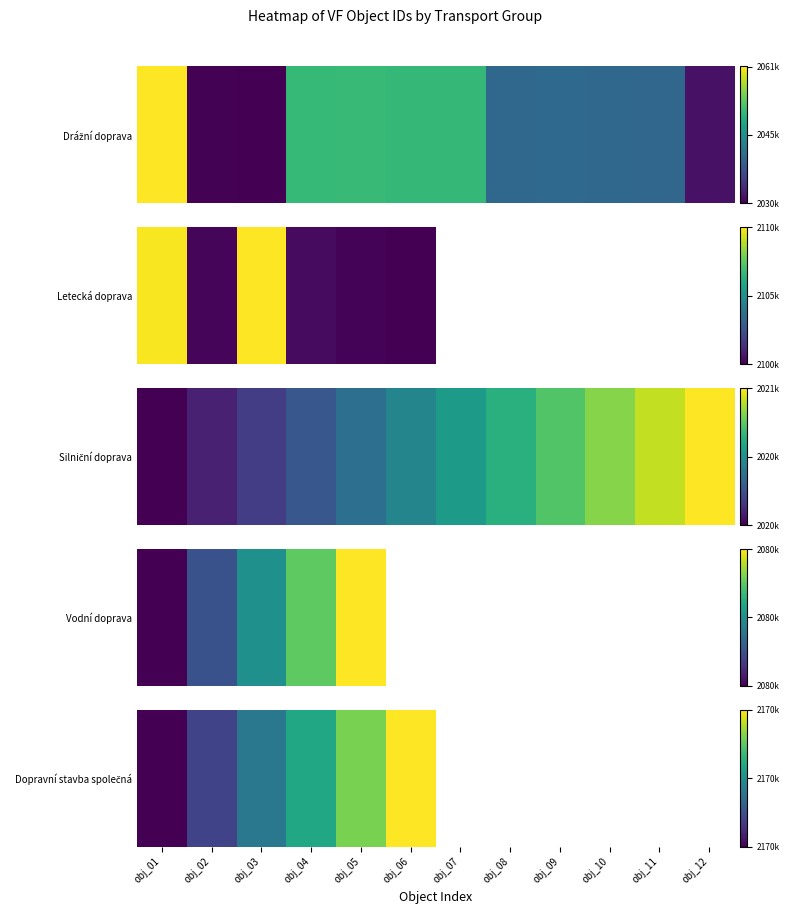

What is the change in value from obj_02 to obj_05?

+300.0